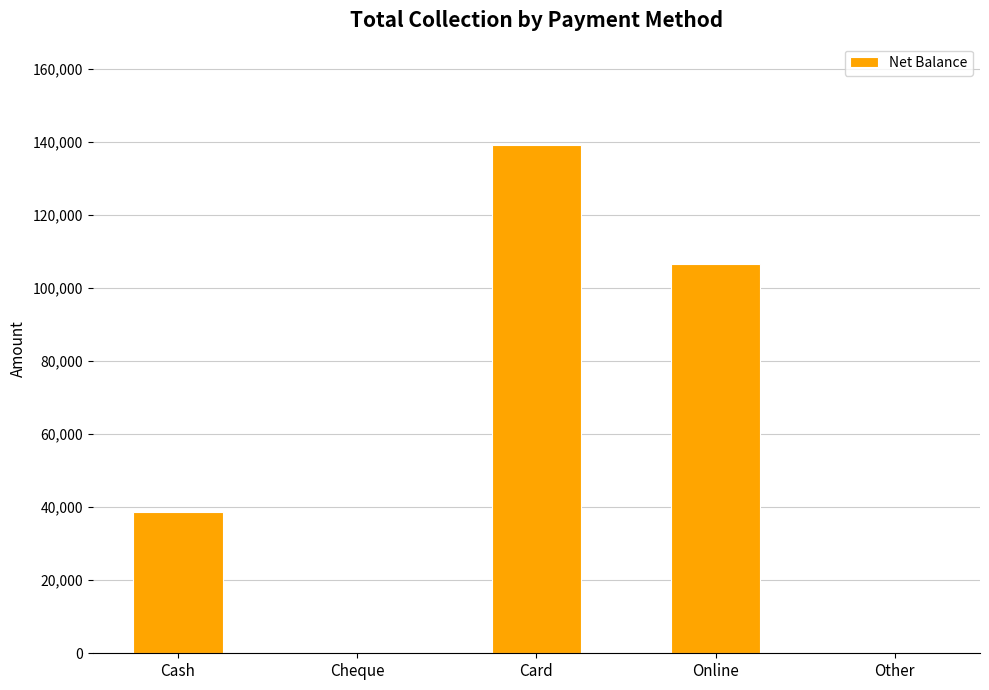

Which category has the highest value across all series?

Card